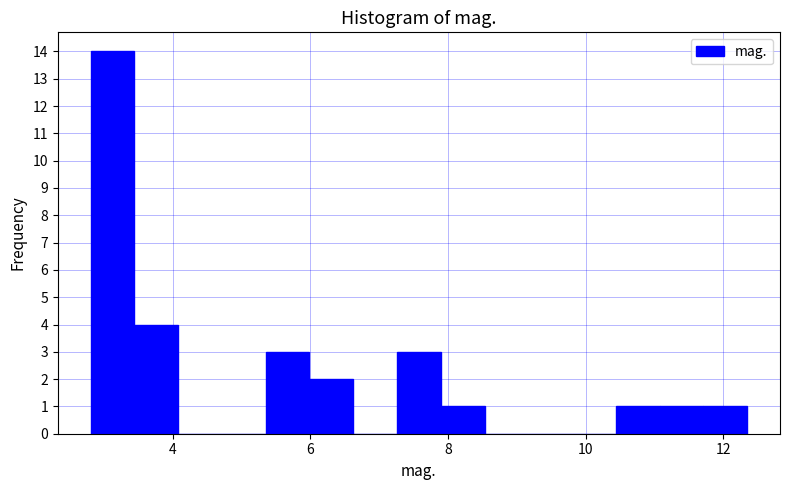

Read against the x-axis, roughly where is the centre of the tallest bar?

3.2